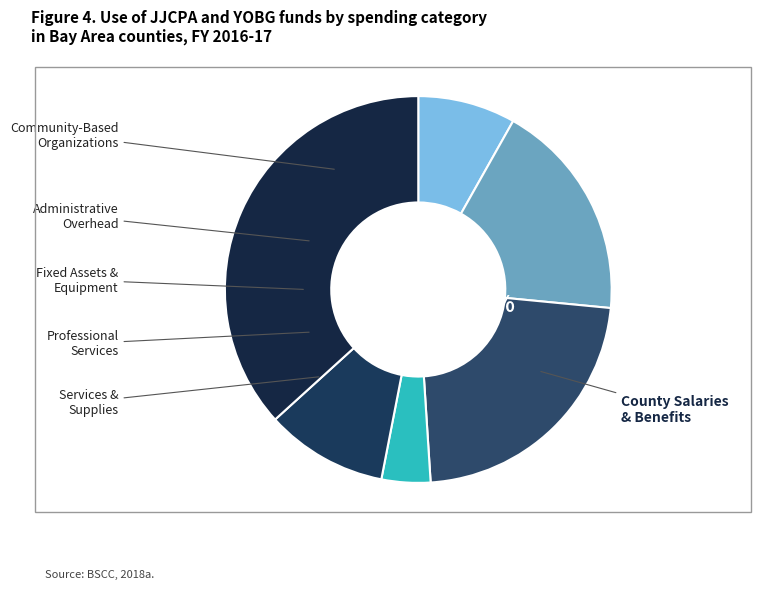

What is the smallest slice in the pie chart?

4